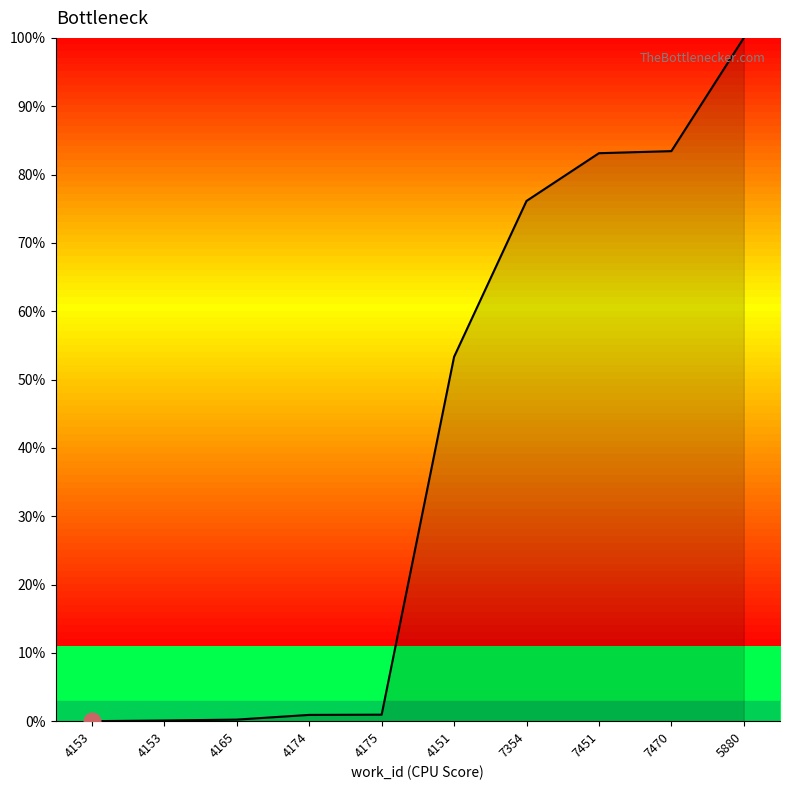

Reading right to left, what are all the values shown in this chart?

5880=100.0	7470=83.4	7451=83.1	7354=76.1	4151=53.3	4175=1.0	4174=0.9	4165=0.2	4153=0.1	4153=0.0